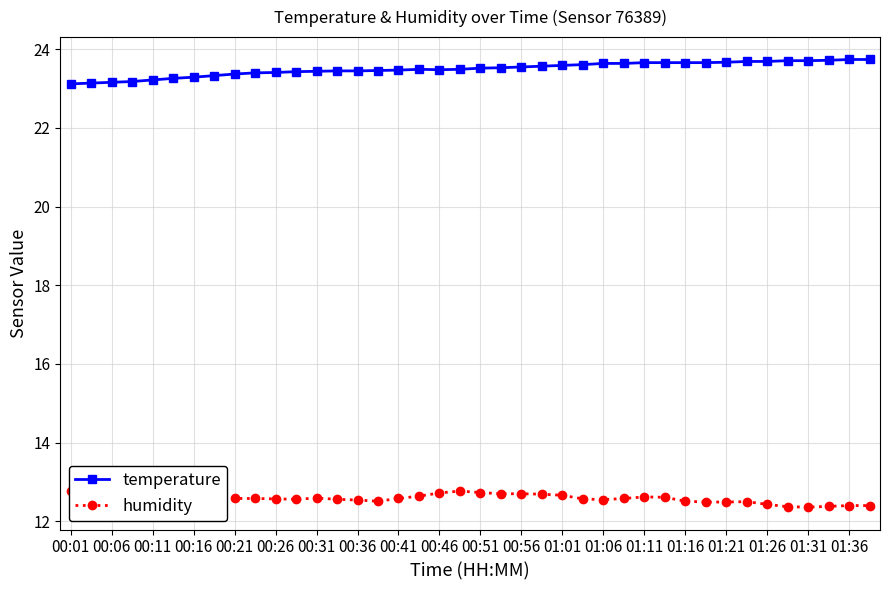

True or false: humidity has a value of 21.4 at 35.

False